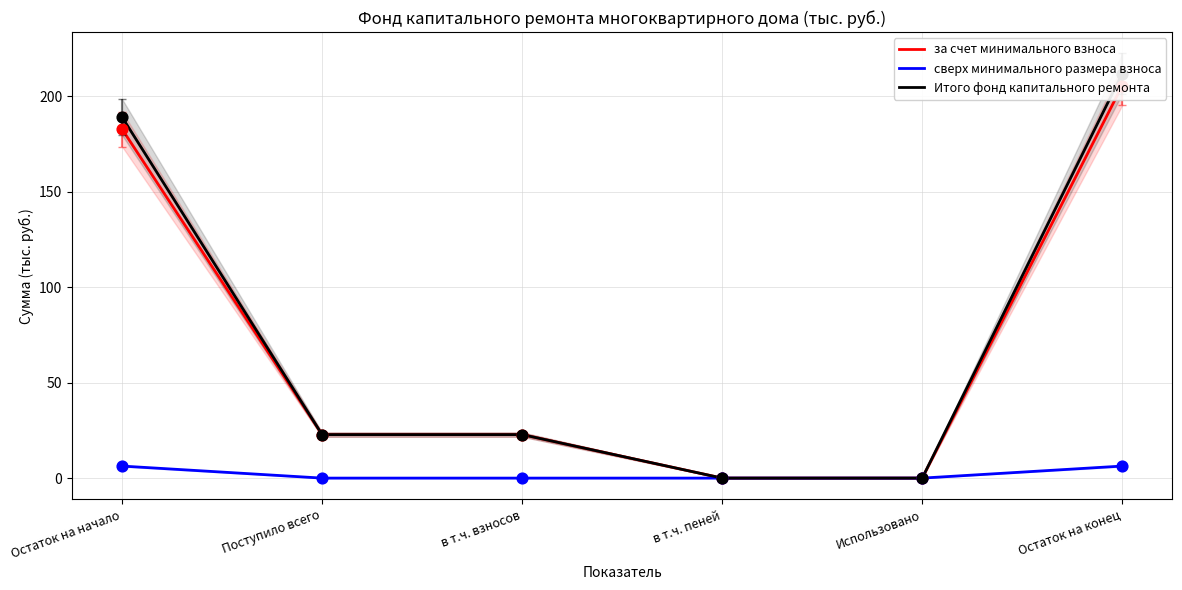

At how many categories does at least one series exceed 56?

2